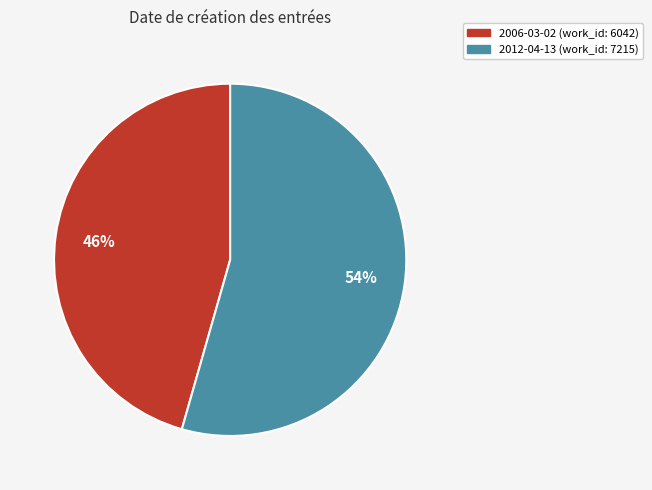

Rank the categories by value from highest to lowest.

2012-04-13, 2006-03-02